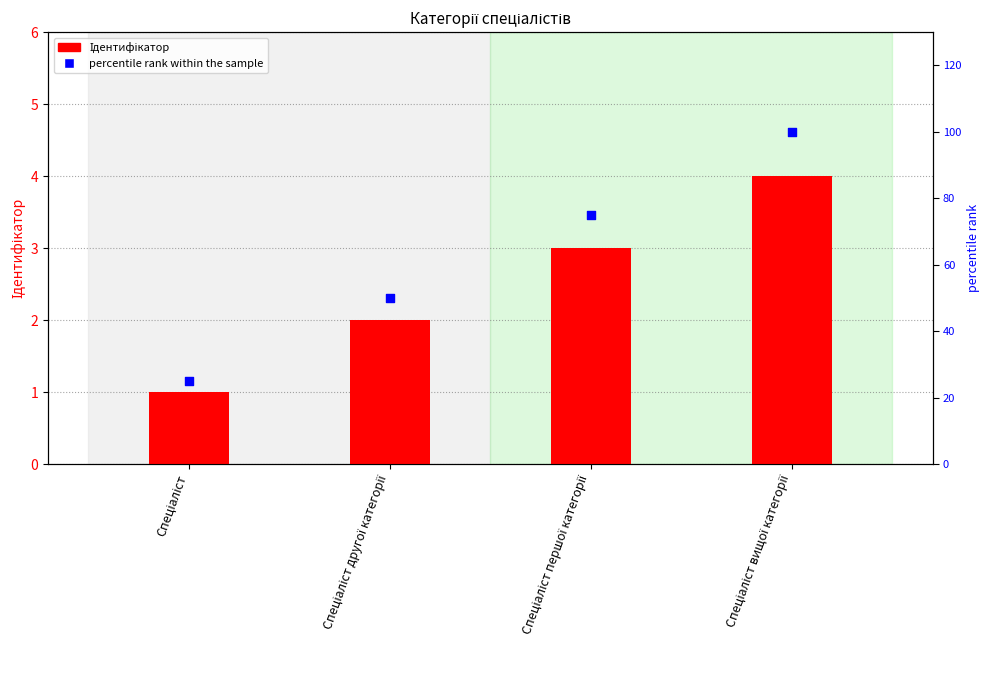

Is the value of Ідентифікатор at Спеціаліст першої категорії greater than the value of percentile rank within the sample at Спеціаліст?

No